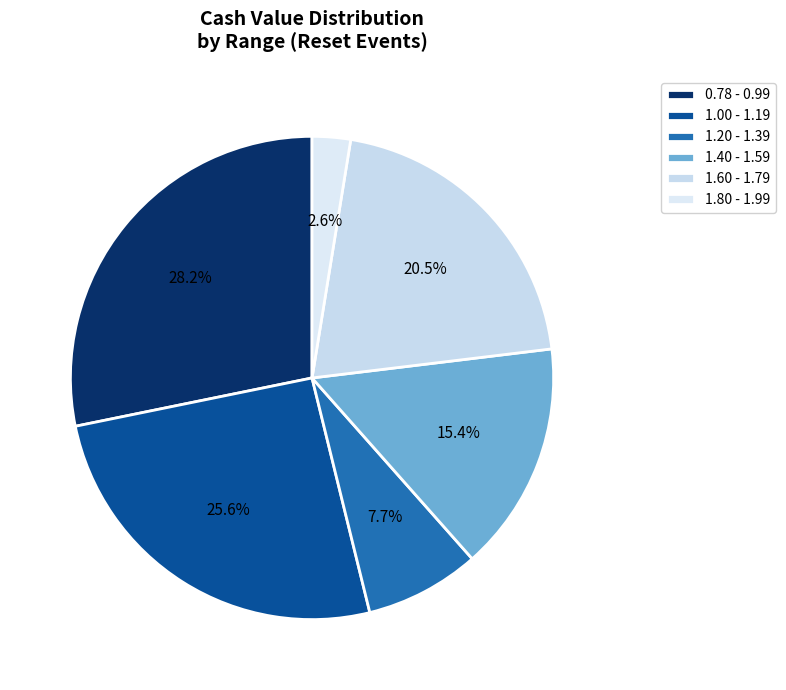

Which slice is the largest?

0.78 - 0.99